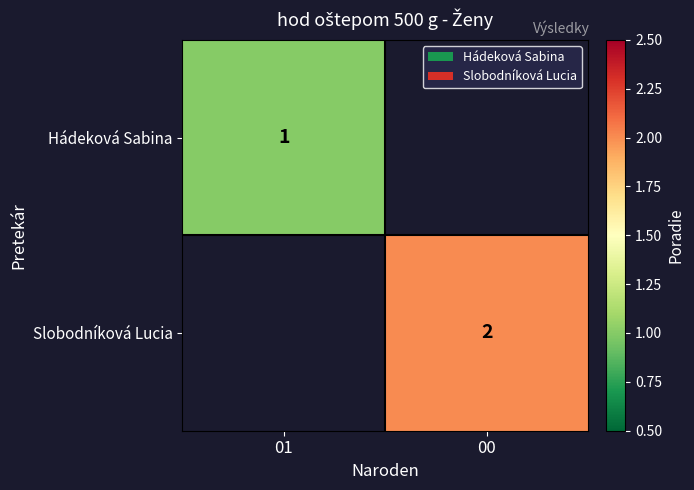

How many data points does each series have?

2